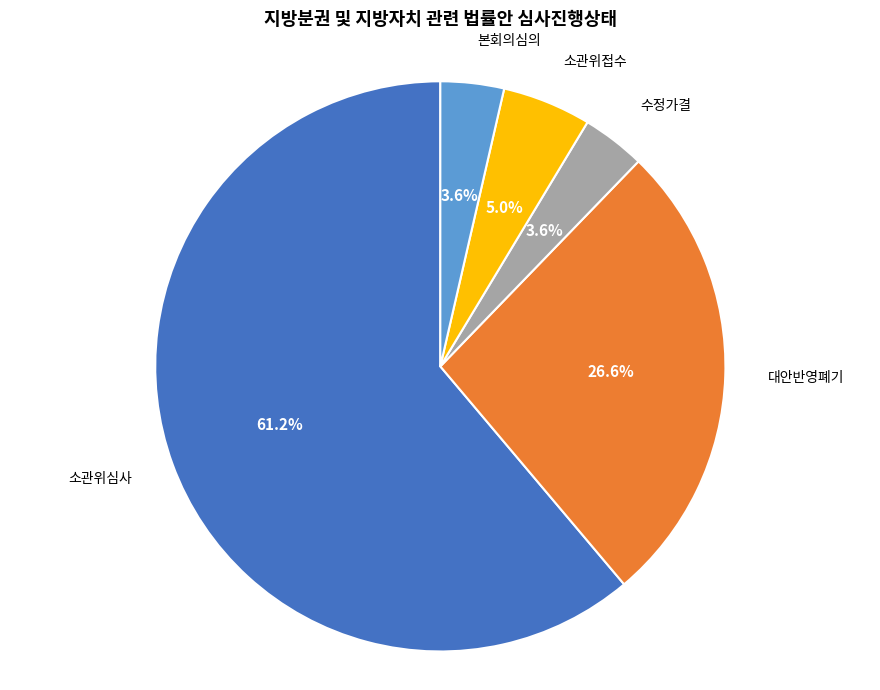

Which has a higher value, 소관위접수 or 소관위심사?

소관위심사